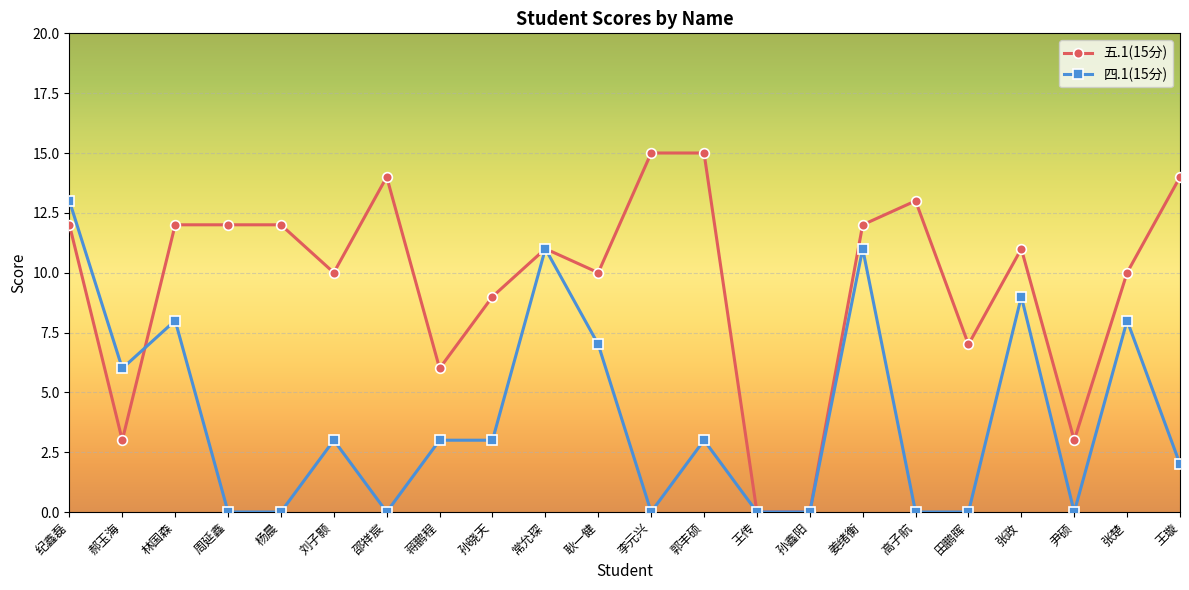

True or false: 四.1(15分) and 五.1(15分) cross at least once.

True